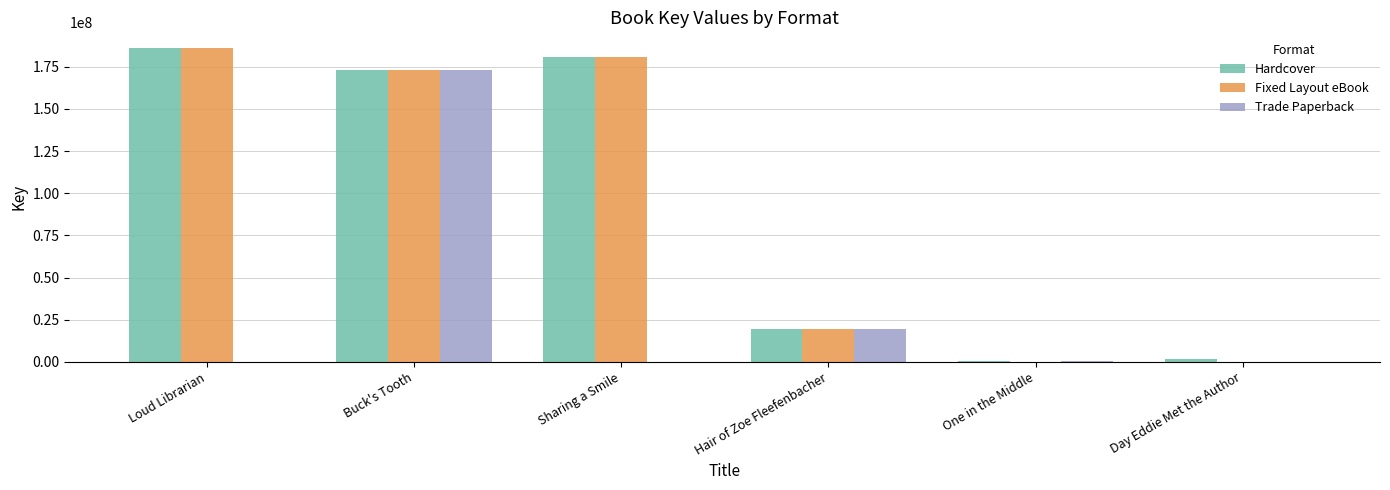

Count the number of data series in this chart.

3